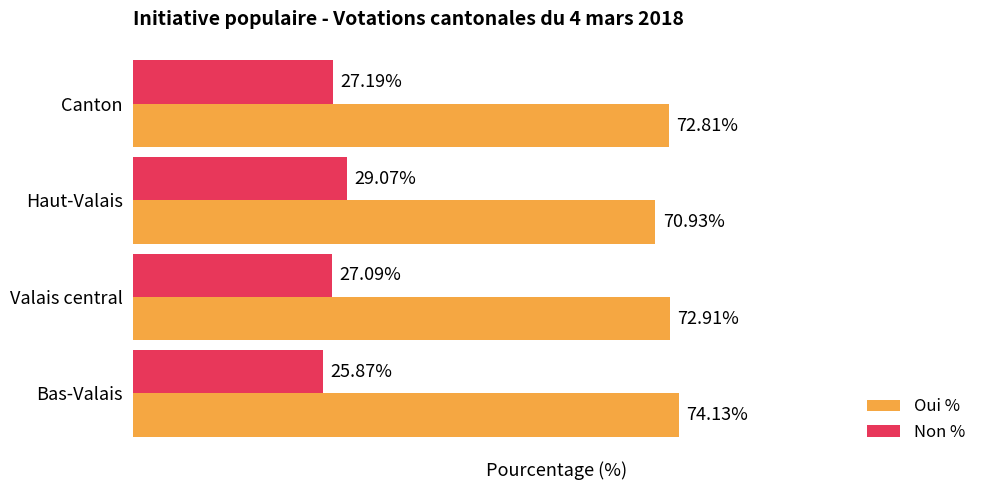

Where is Oui % nearest to the value 72?

Canton